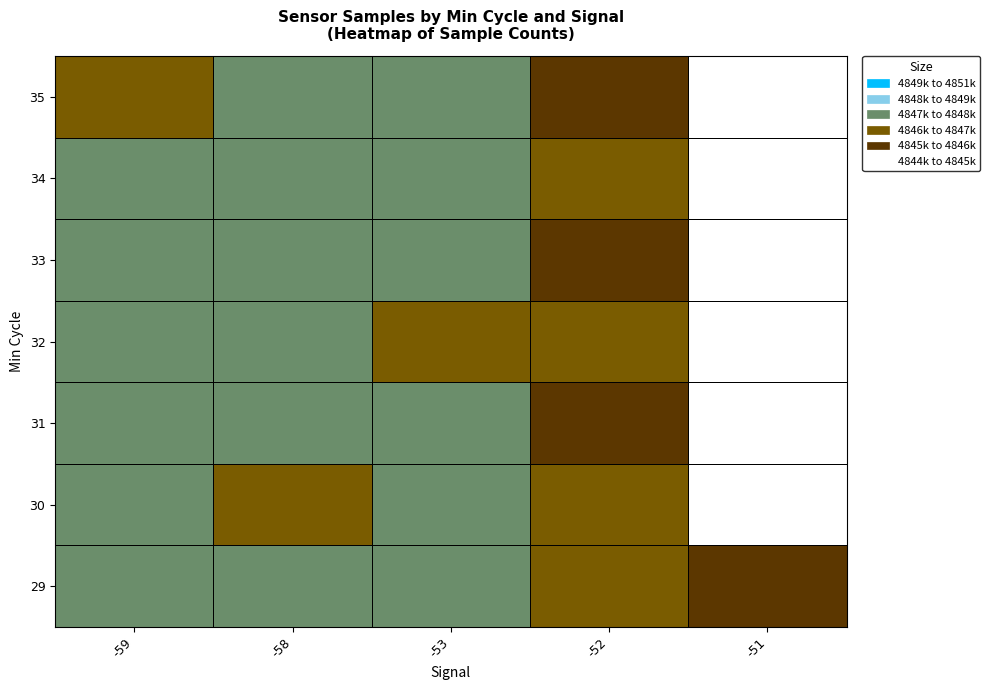

List the series in order of their peak value, highest first.

32, 31, 35, 34, 33, 30, 29